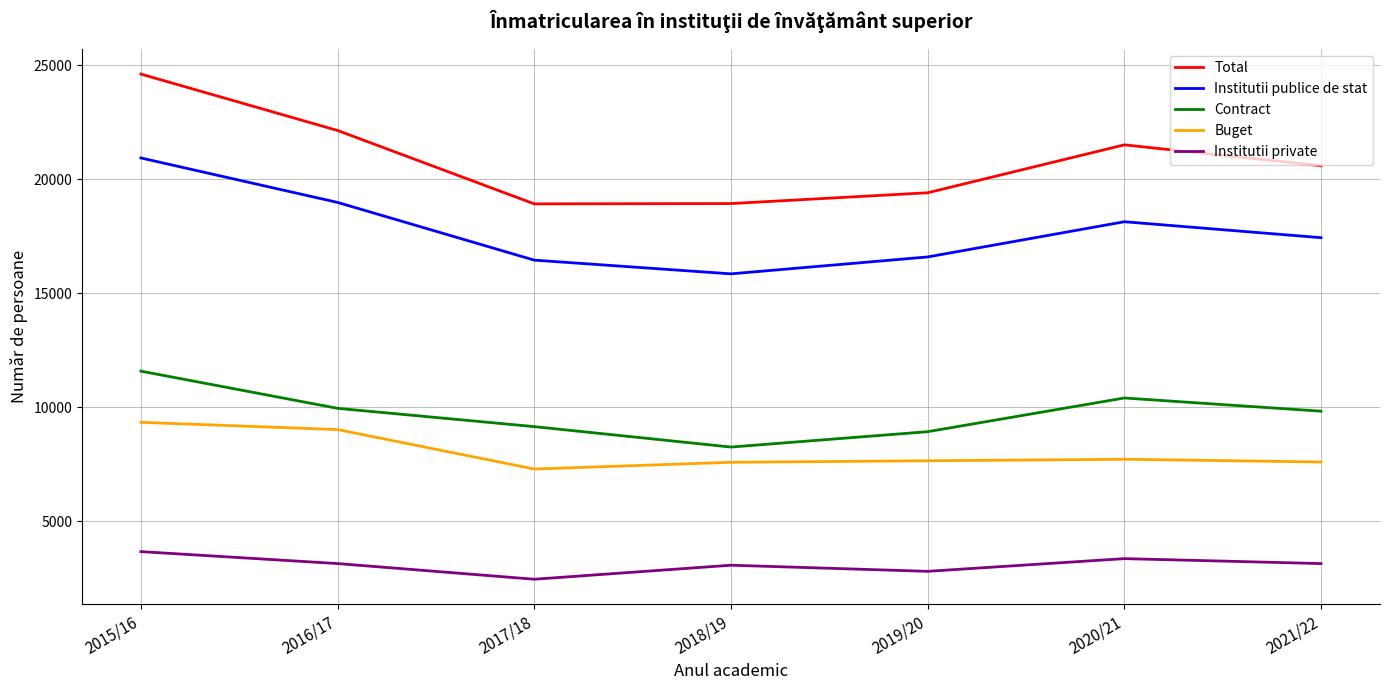

What is the sum of the Institutii publice de stat values at 2015/16 and 2018/19?

36797